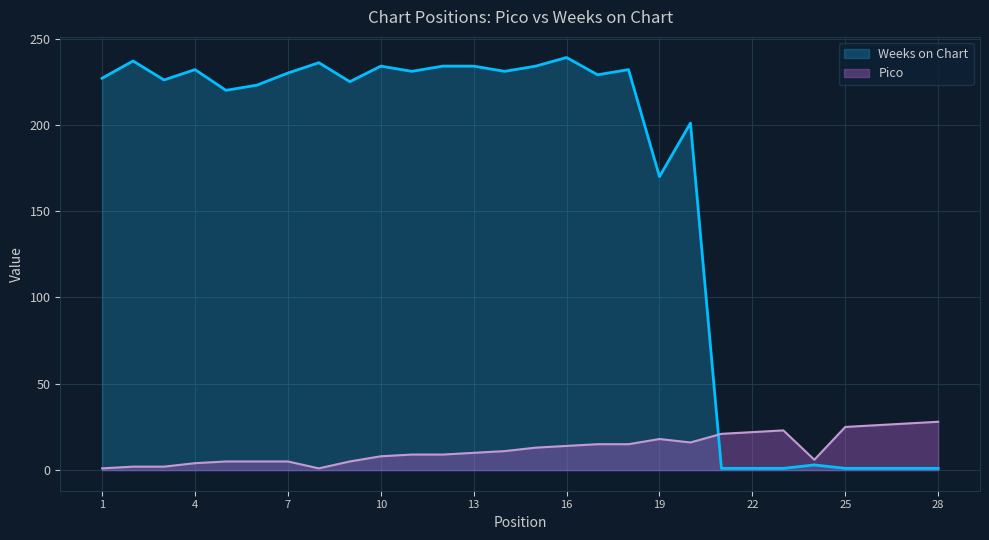

Where does the Weeks on Chart series first go above 227?

2